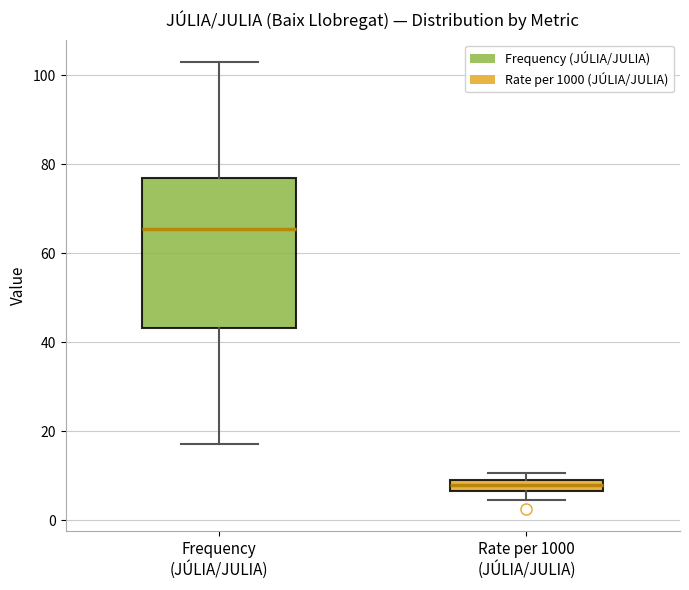

Which box has the lowest median line?

Rate per 1000 (JÚLIA/JULIA)